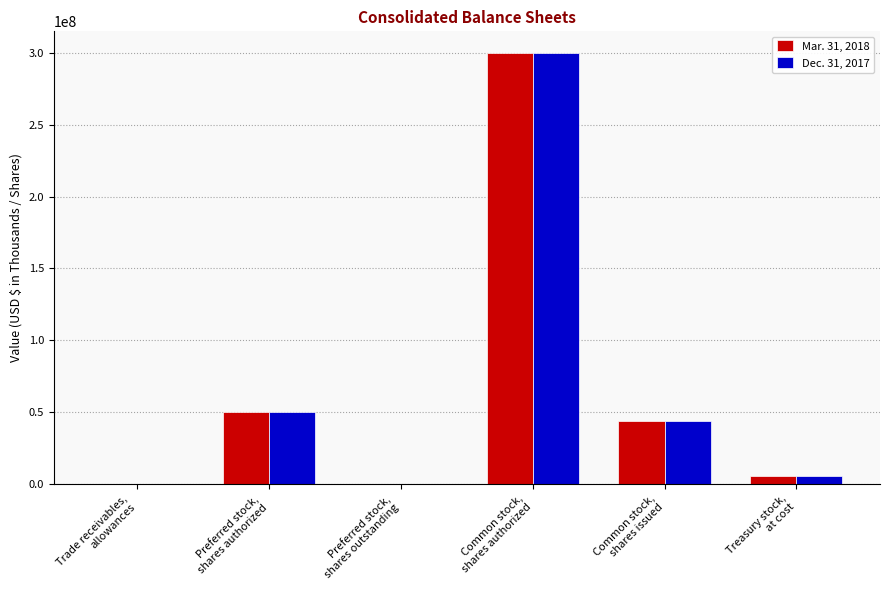

What is the maximum value shown in the chart?

300000000